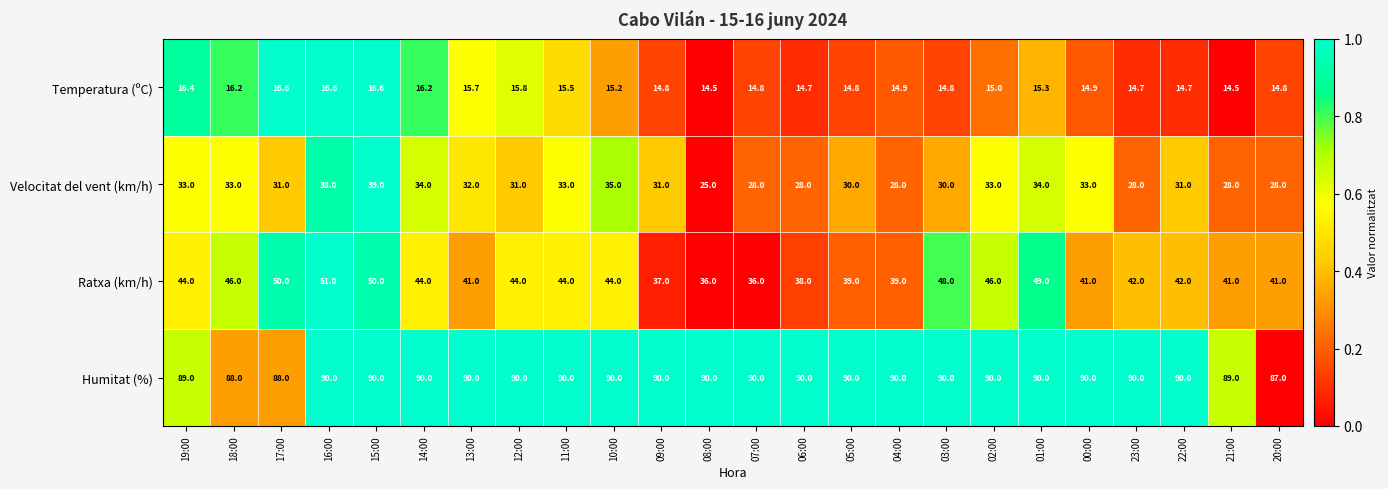

Count the number of data series in this chart.

4